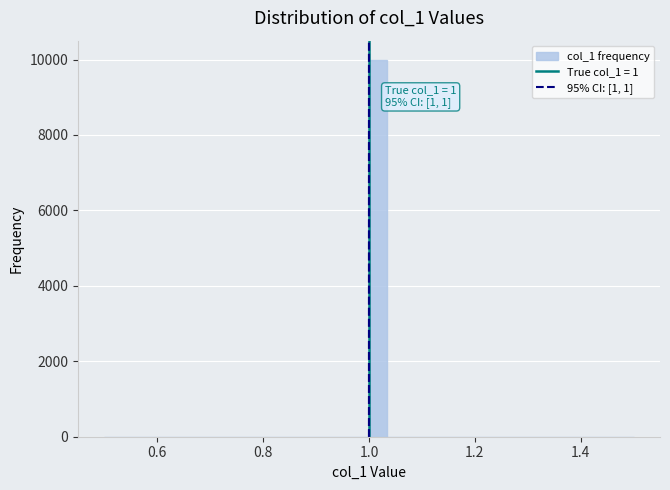

Read against the x-axis, roughly where is the centre of the tallest bar?

1.02